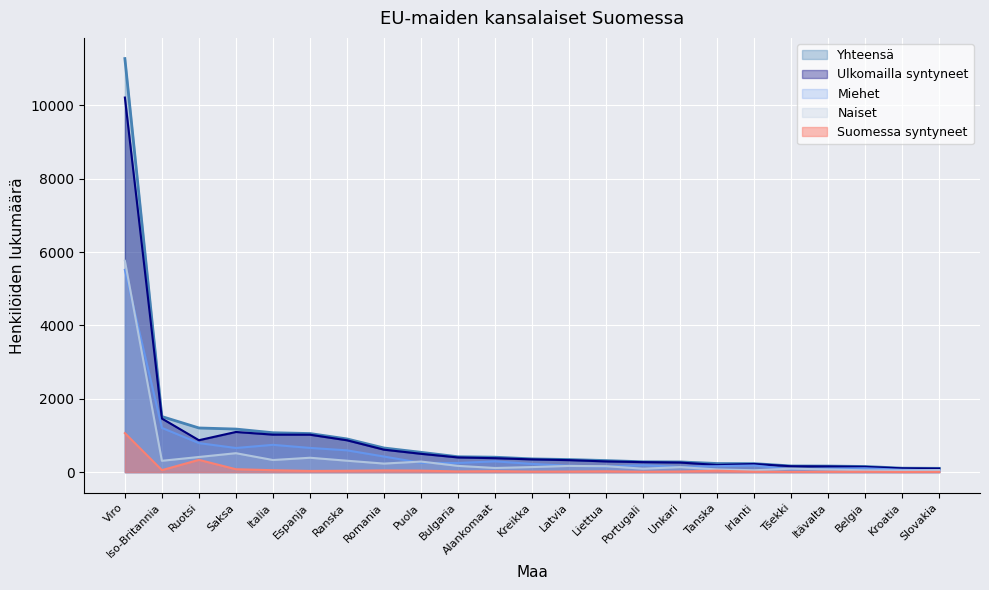

List the labels in order of Miehet value, smallest first.

Slovakia, Kroatia, Tšekki, Itävalta, Belgia, Unkari, Liettua, Tanska, Latvia, Irlanti, Portugali, Kreikka, Bulgaria, Puola, Alankomaat, Romania, Ranska, Saksa, Espanja, Italia, Ruotsi, Iso-Britannia, Viro